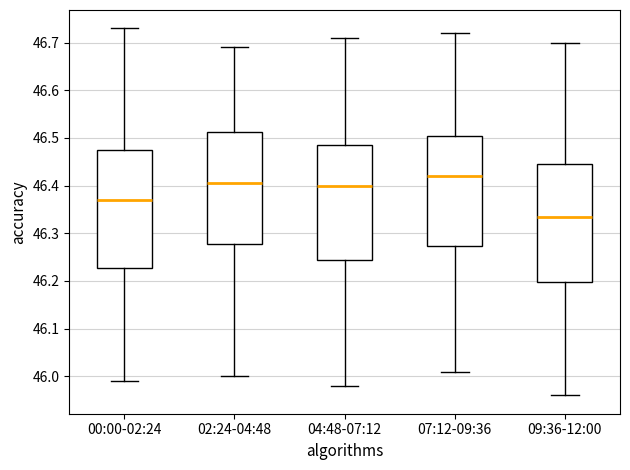

Where does the lower whisker of the box for 09:36-12:00 end on the y-axis? The values are not printed on the chart, so give them approximately, as read against the axis.

45.96